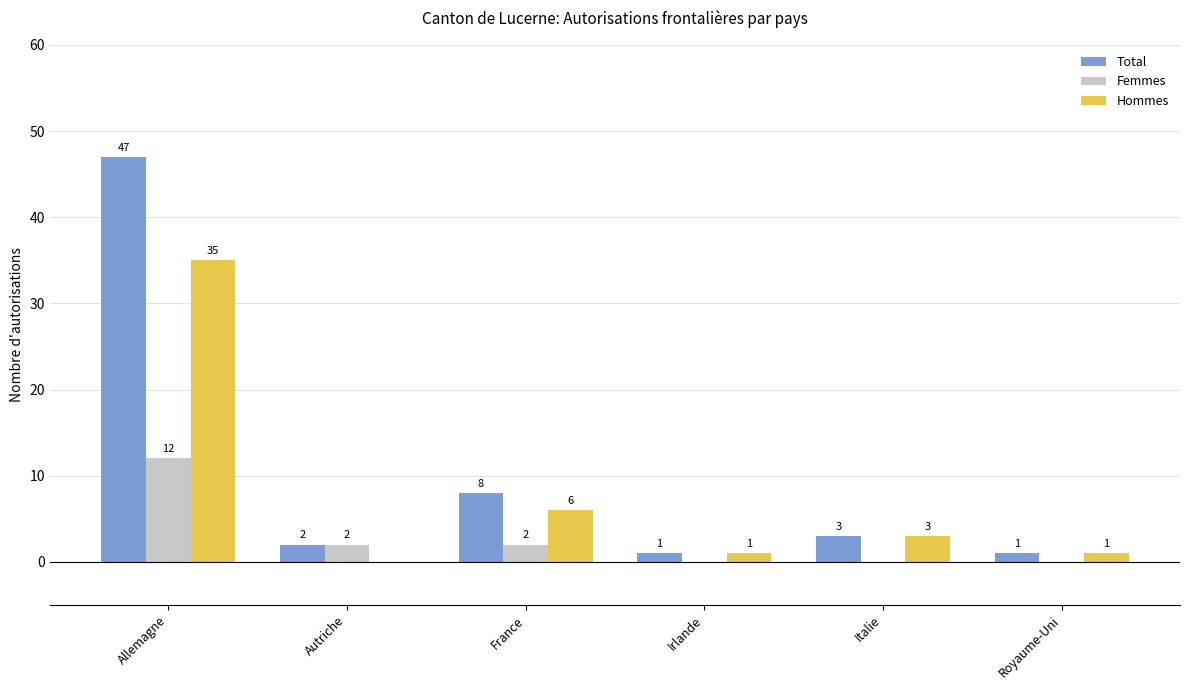

At which category is the sum across all series the highest?

Allemagne